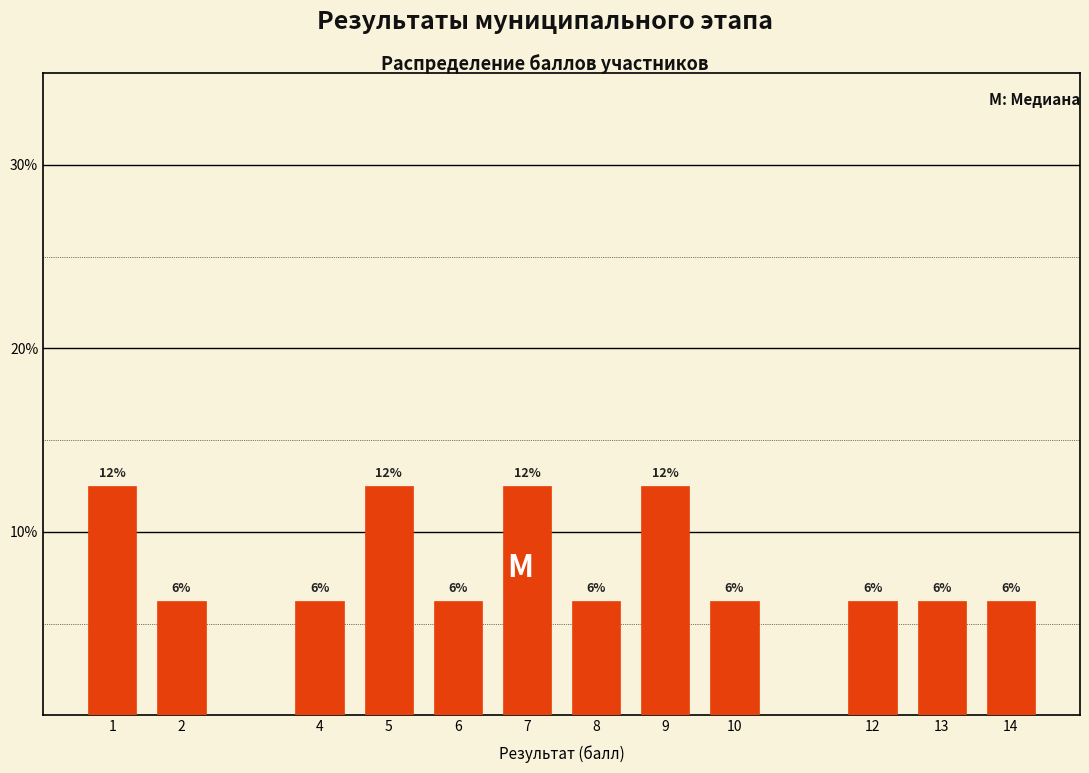

Does the chart contain any negative values?

No